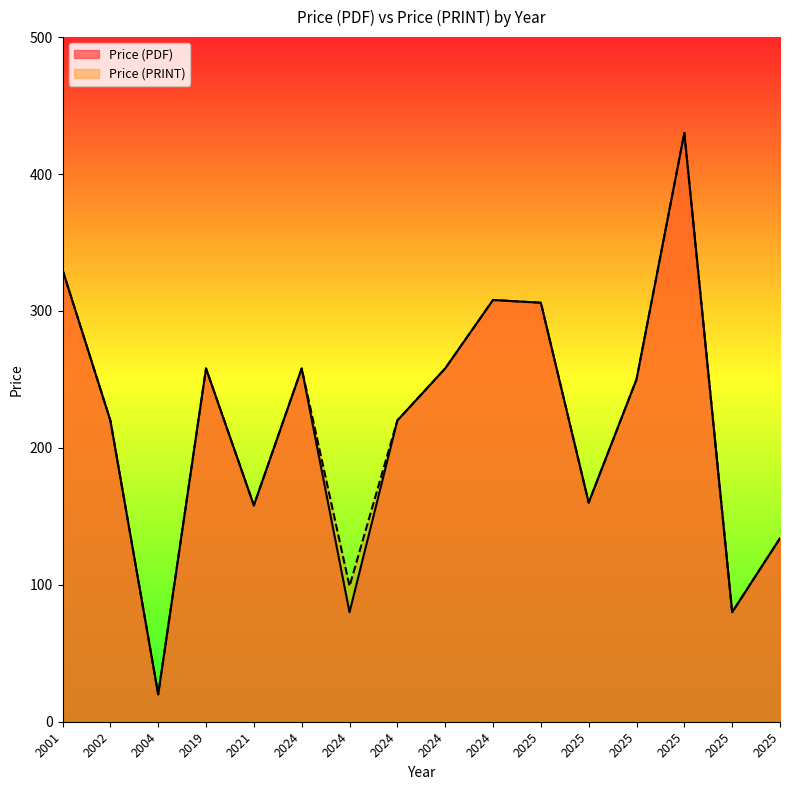

True or false: Price (PRINT) and Price (PDF) intersect in this chart.

False